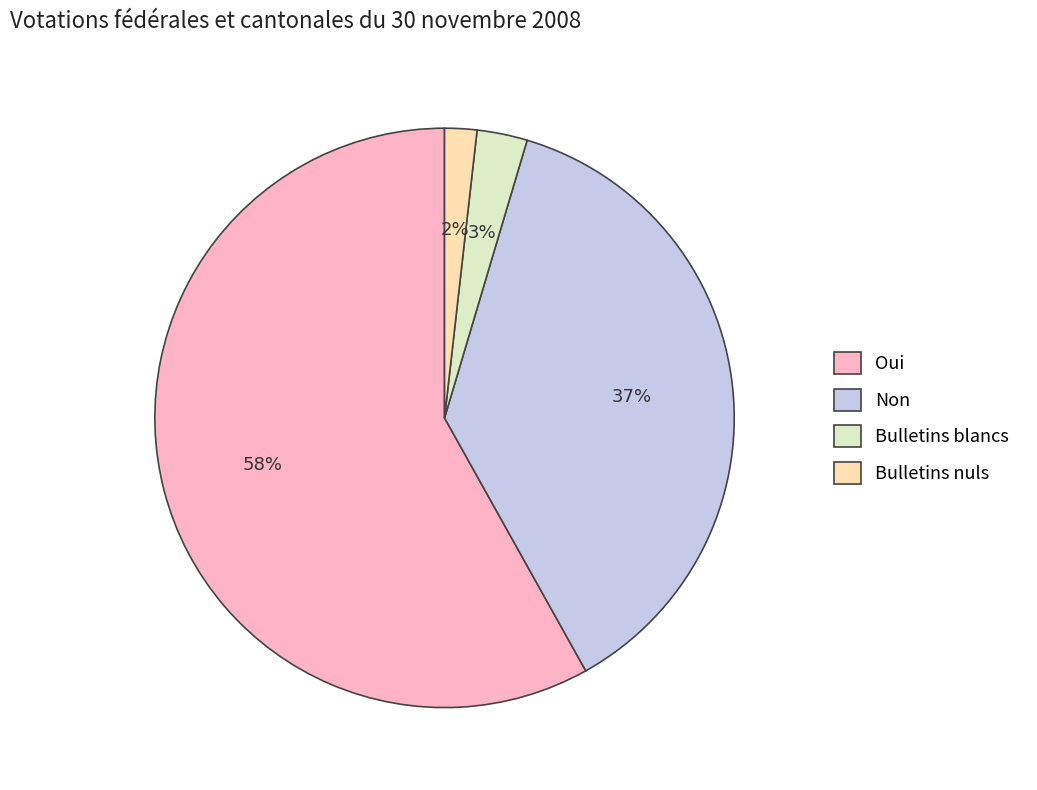

Combined, do Oui and Bulletins blancs account for over 50%?

Yes